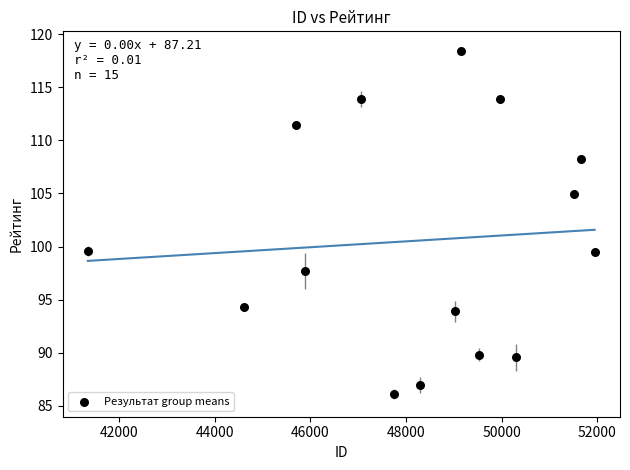

What is the range of Y values (max minus min)?

32.3